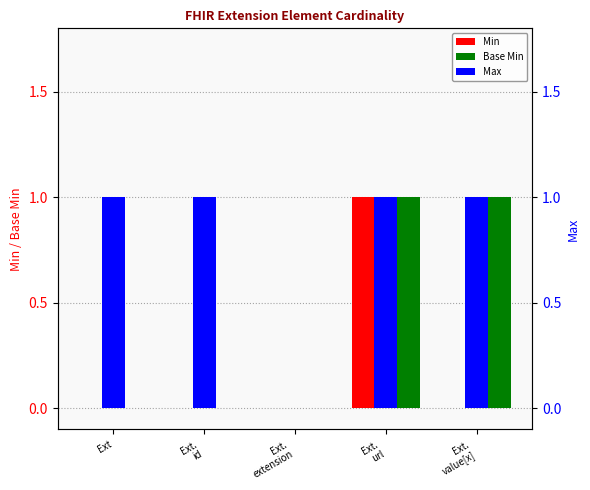

What position from the left is Ext.
url?

4